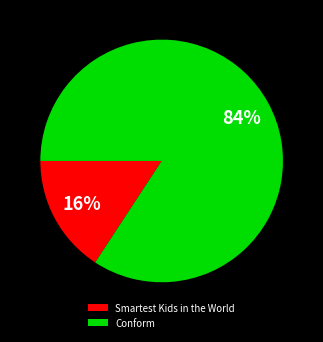

Is it true that Smartest Kids in the World is 16% of the pie?

True